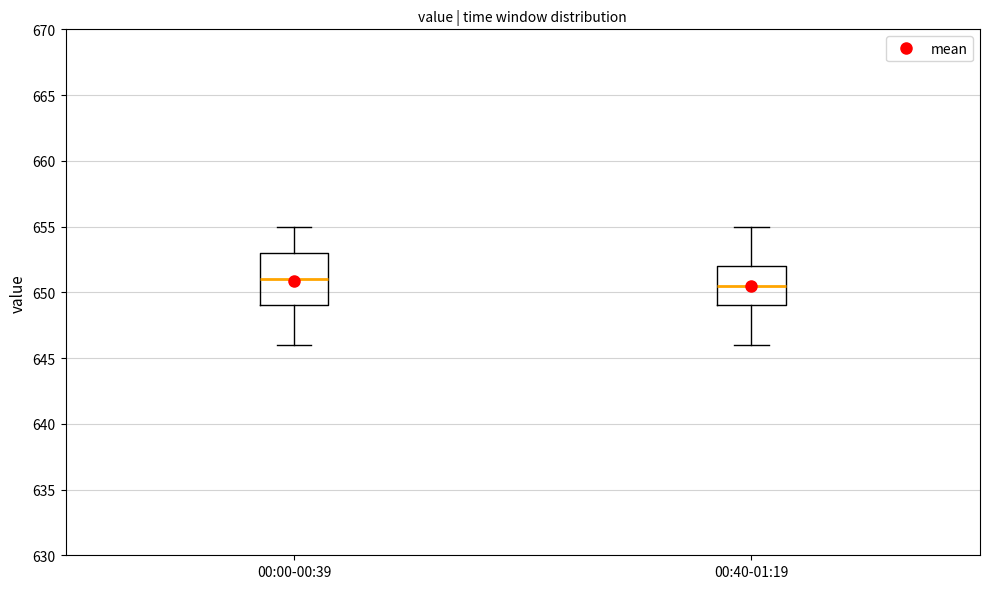

Which box's median line is the lowest?

00:40-01:19